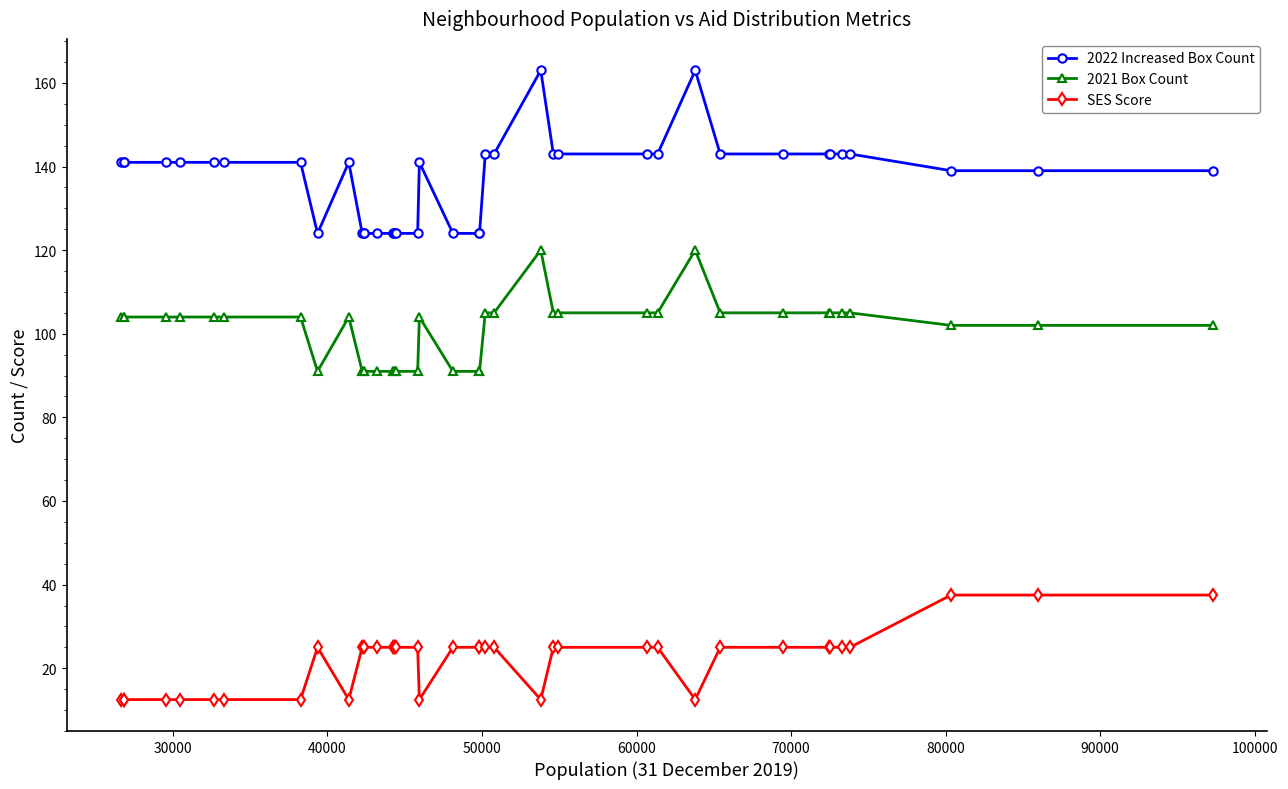

Which series has the widest spread of values?

2022 Increased Box Count